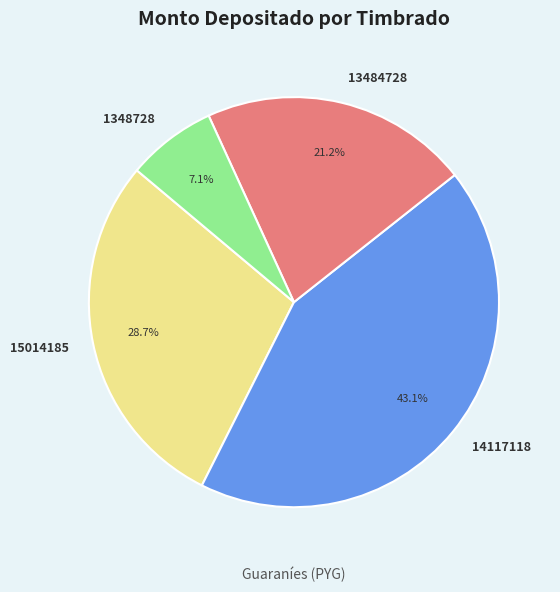

The 13484728 slice represents 2% of the pie. True or false?

False